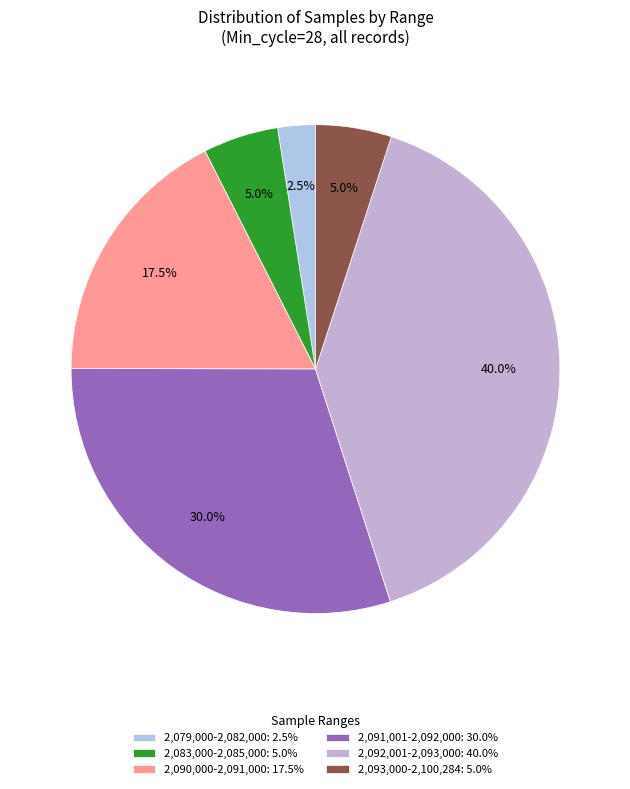

How many segments does this pie chart have?

6